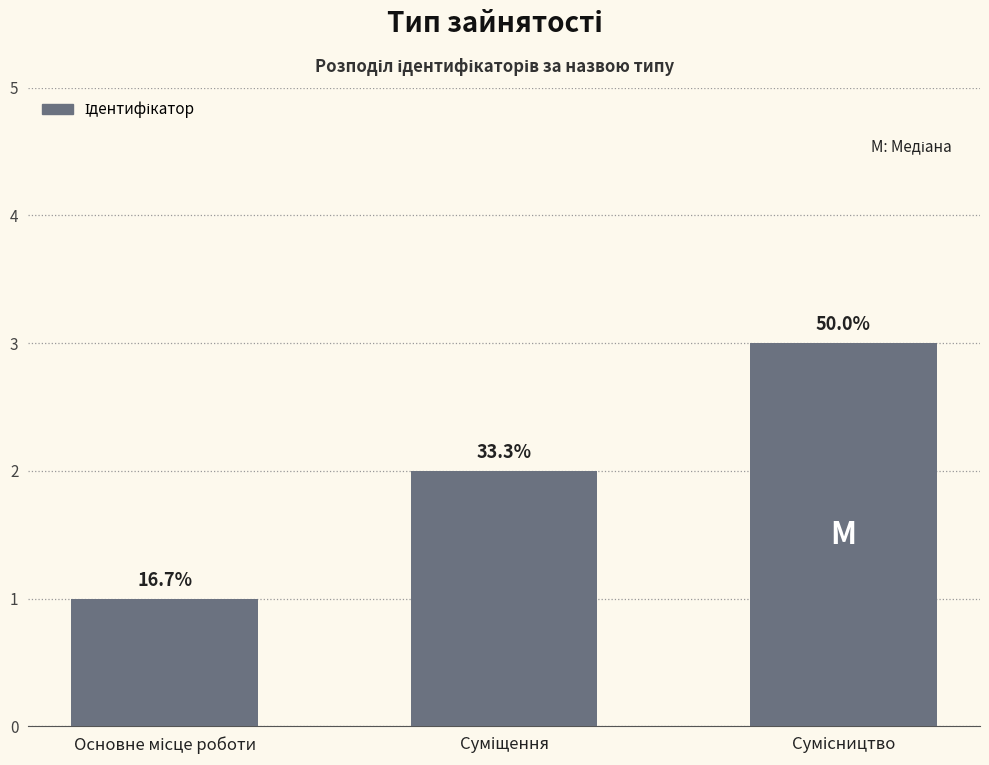

Reading right to left, list all the values displayed in this chart.

Сумісництво=3	Суміщення=2	Основне місце роботи=1